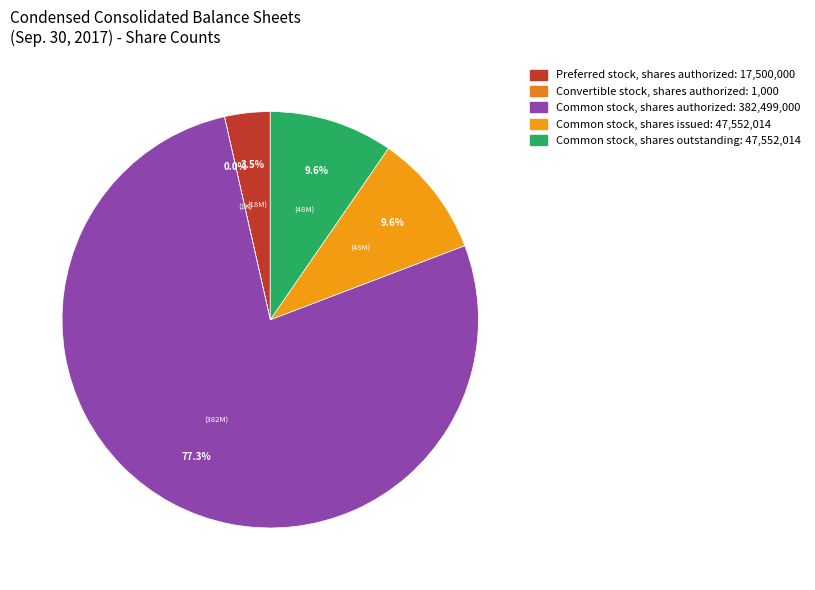

The Convertible stock, shares authorized slice represents 6% of the pie. True or false?

False